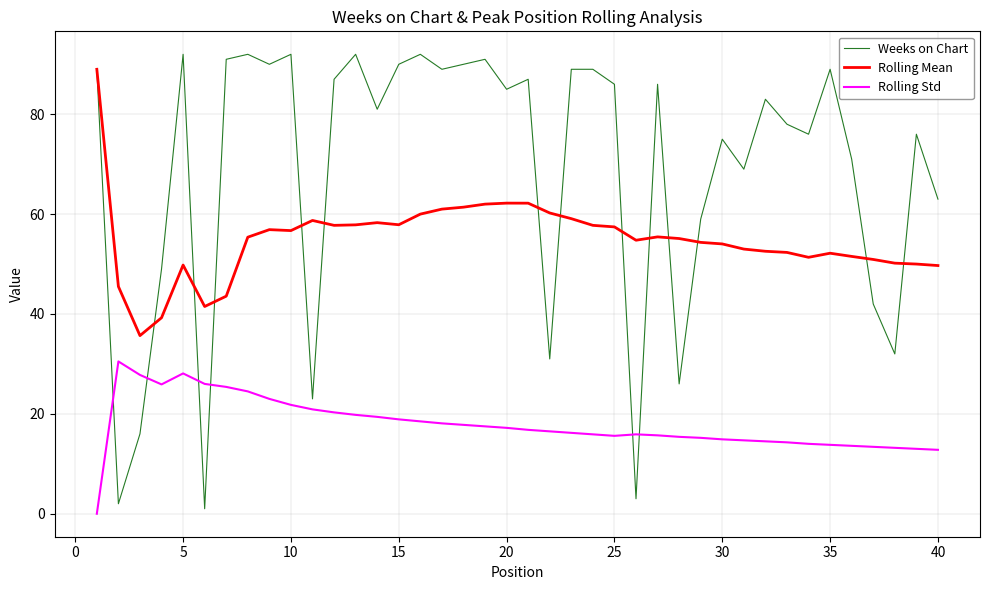

What is the average value of the Rolling Mean series?

54.9